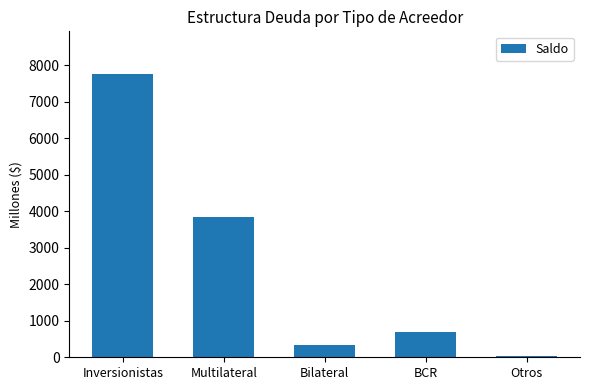

The value at Multilateral is 1235.5. True or false?

False